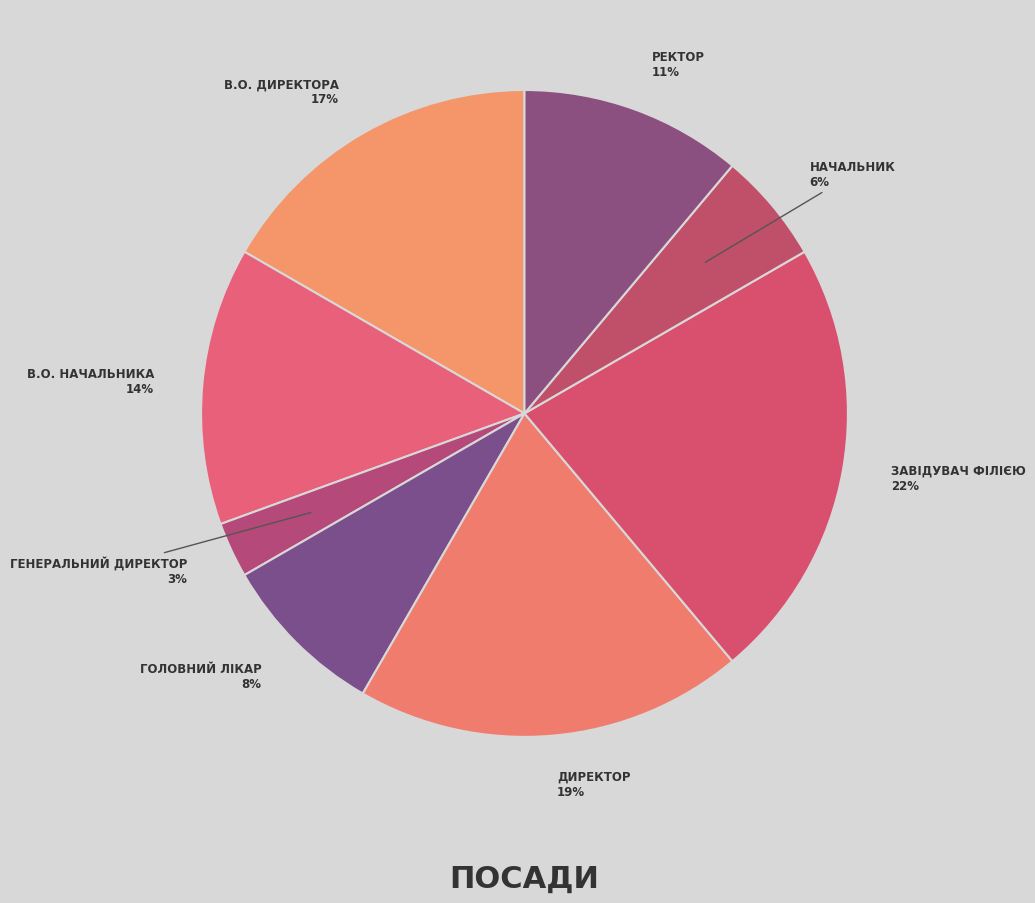

How many slices are in this pie chart?

8